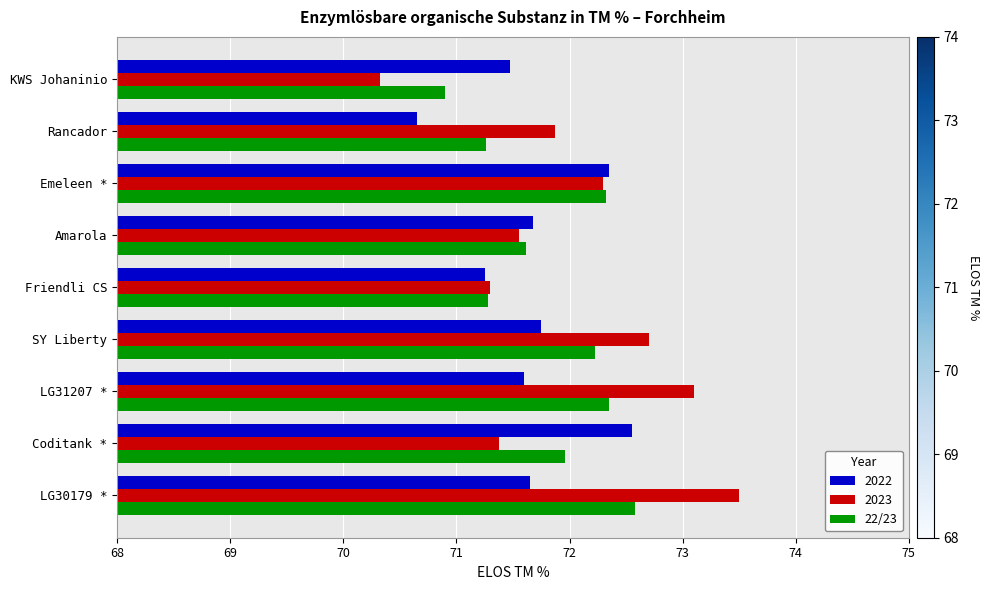

The value of 2022 at SY Liberty is 120.0. True or false?

False